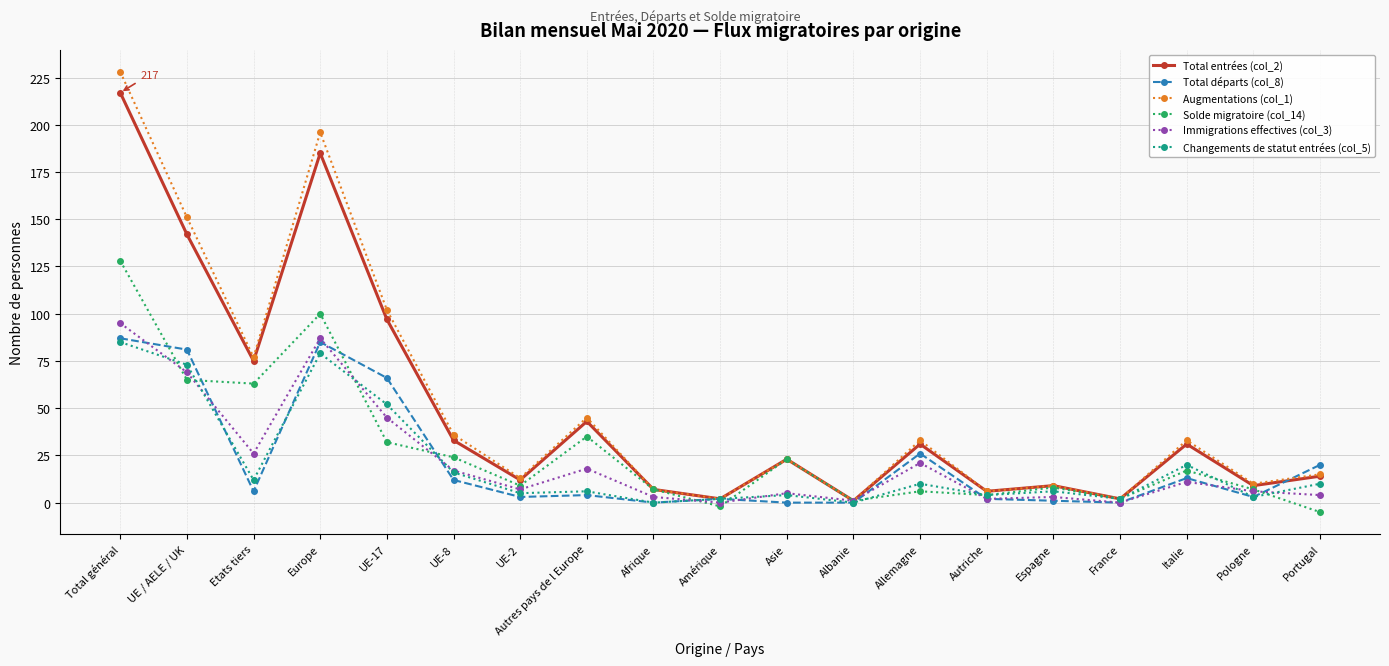

What are all the series names shown in the legend?

Total entrées (col_2), Total départs (col_8), Augmentations (col_1), Solde migratoire (col_14), Immigrations effectives (col_3), Changements de statut entrées (col_5)